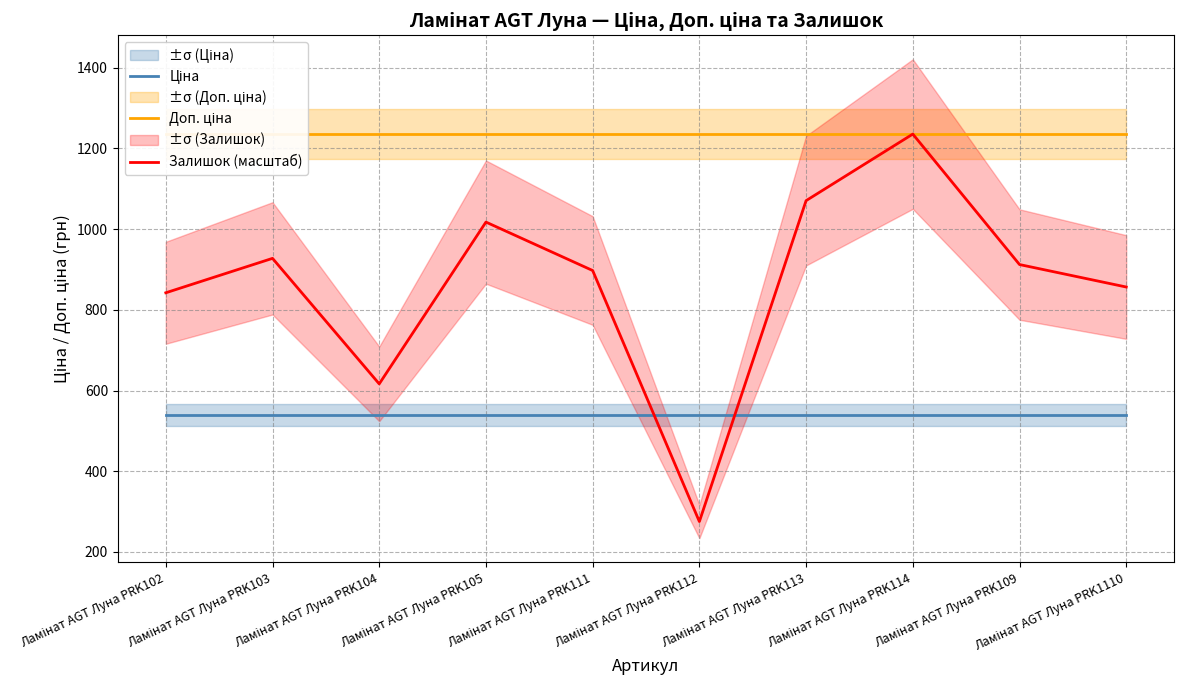

What position from the right is Ламінат AGT Луна PRK103?

9